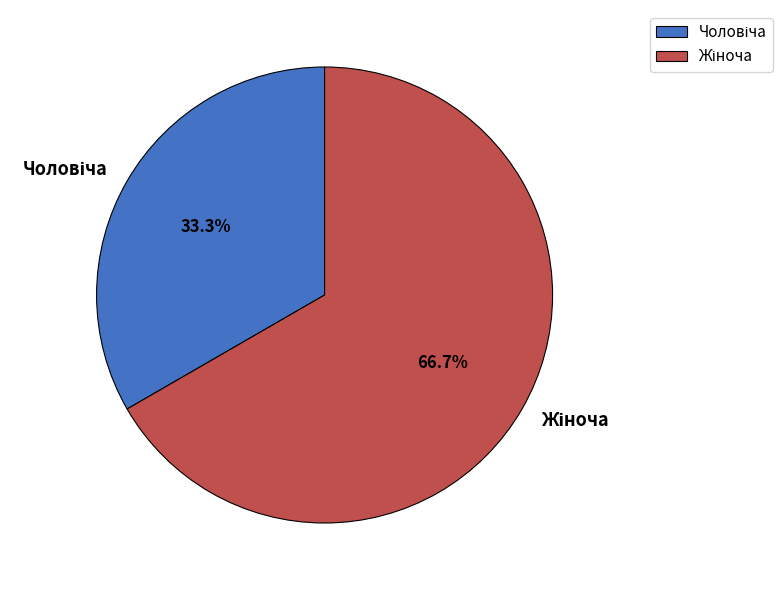

Is there a majority slice in this chart?

Yes